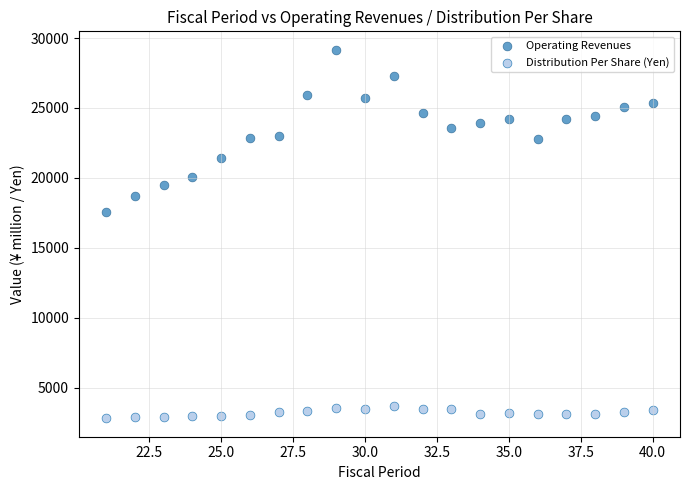

Which series has the largest Y range (max minus min)?

Operating Revenues